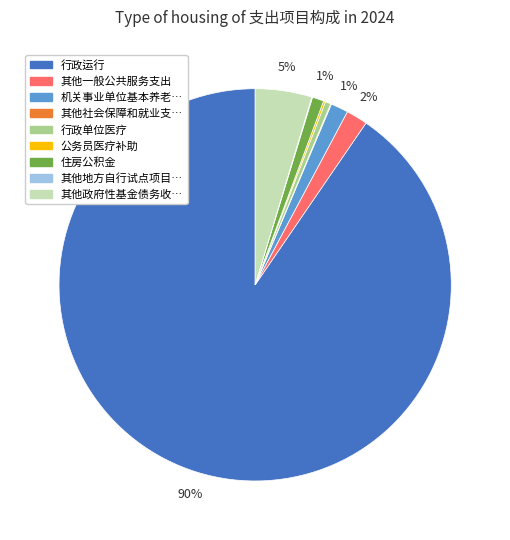

Does any single category account for the majority?

Yes